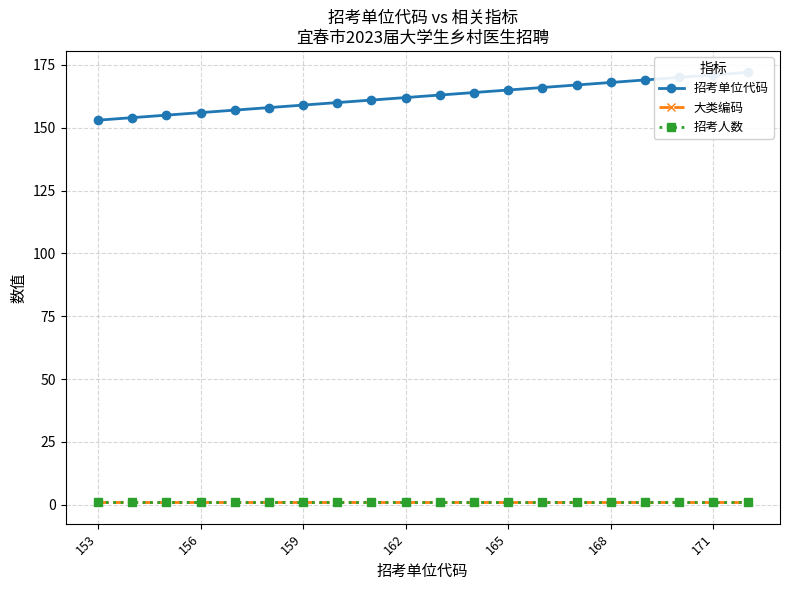

True or false: 招考人数 and 招考单位代码 intersect in this chart.

False